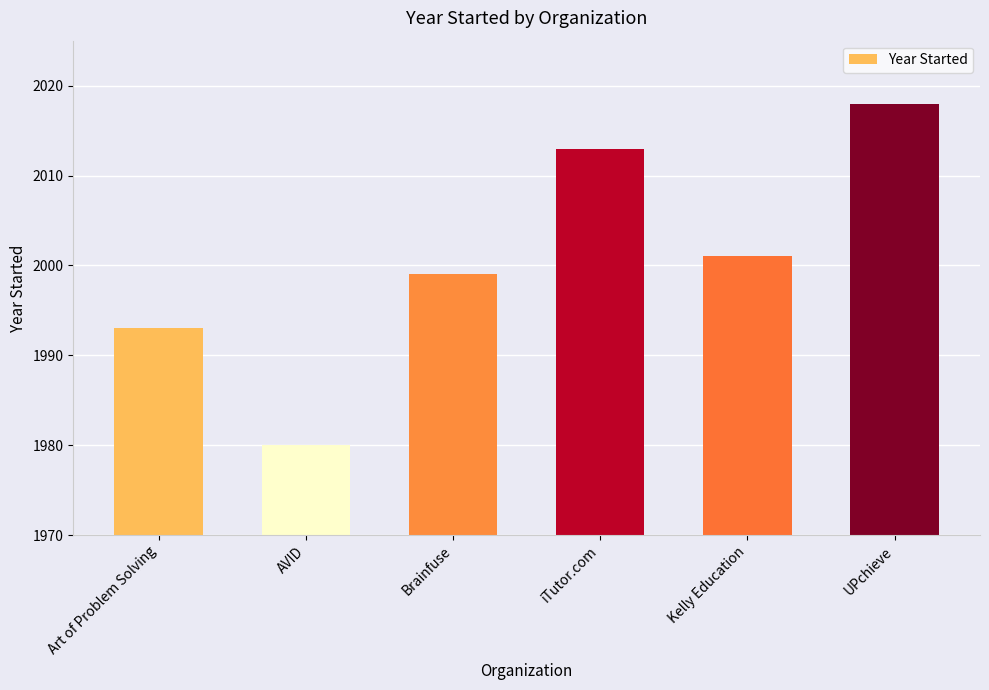

The chart shows a value of 2018 at UPchieve. True or false?

True